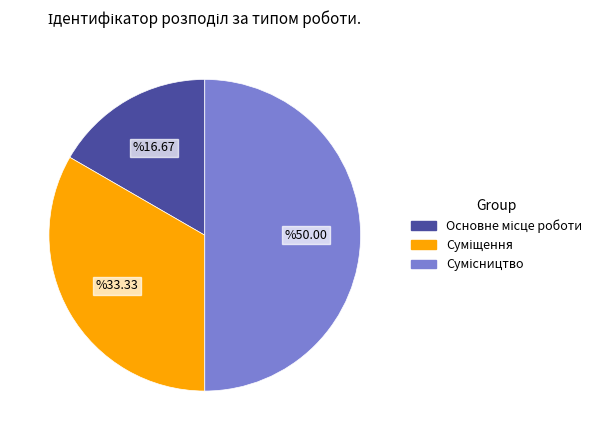

How many slices are in this pie chart?

3